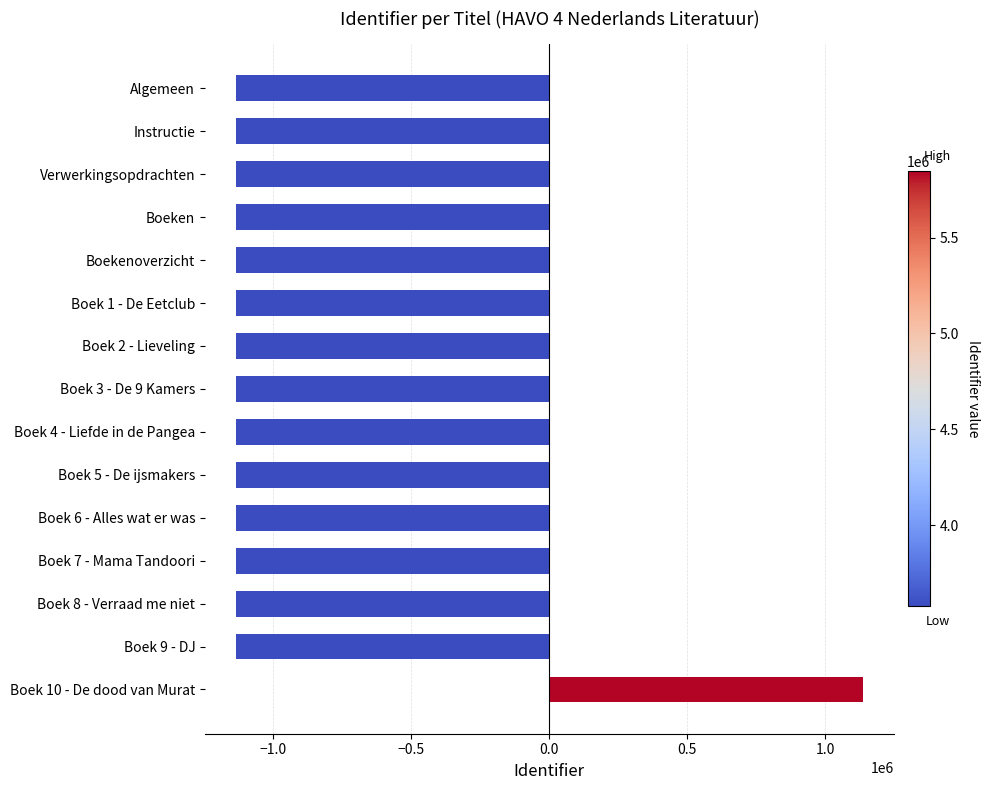

What is the difference between the second highest and second lowest values?

15.0